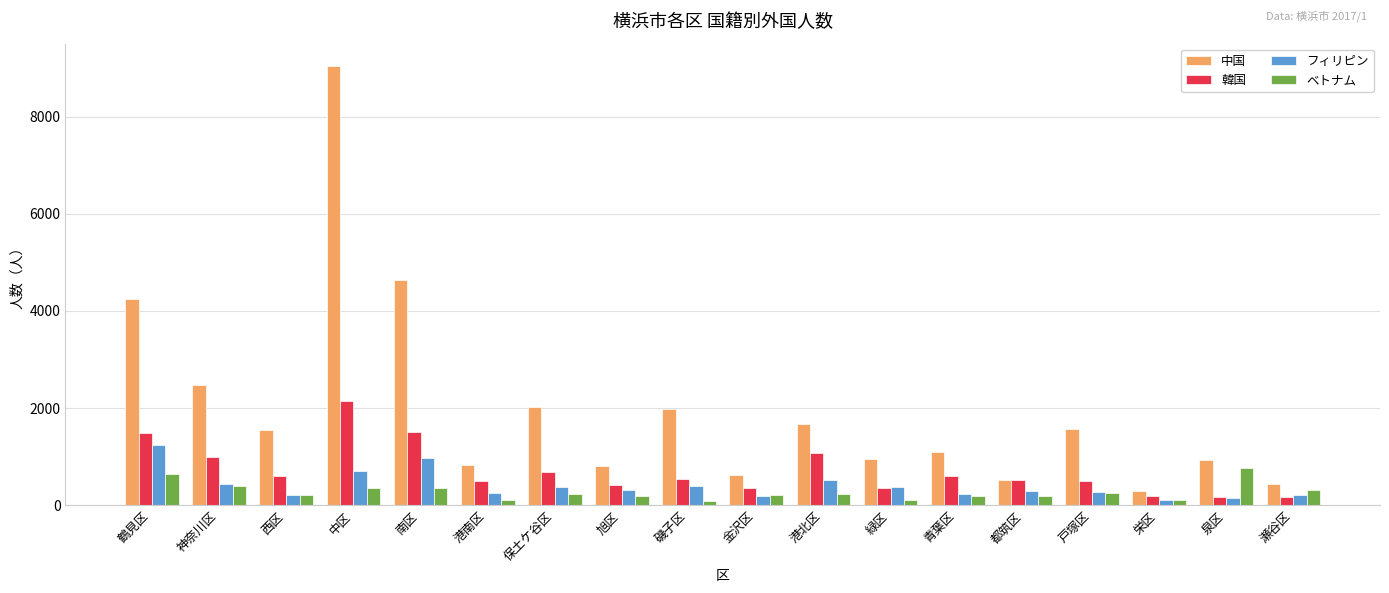

Which series has the largest range (max minus min)?

中国